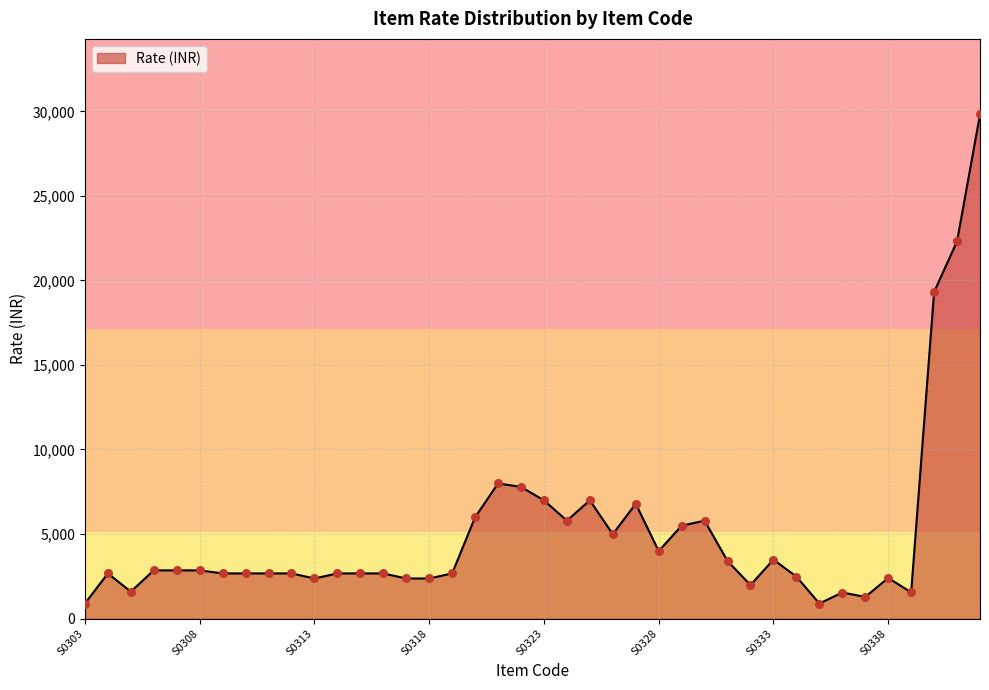

What is the minimum value shown in the chart?

890